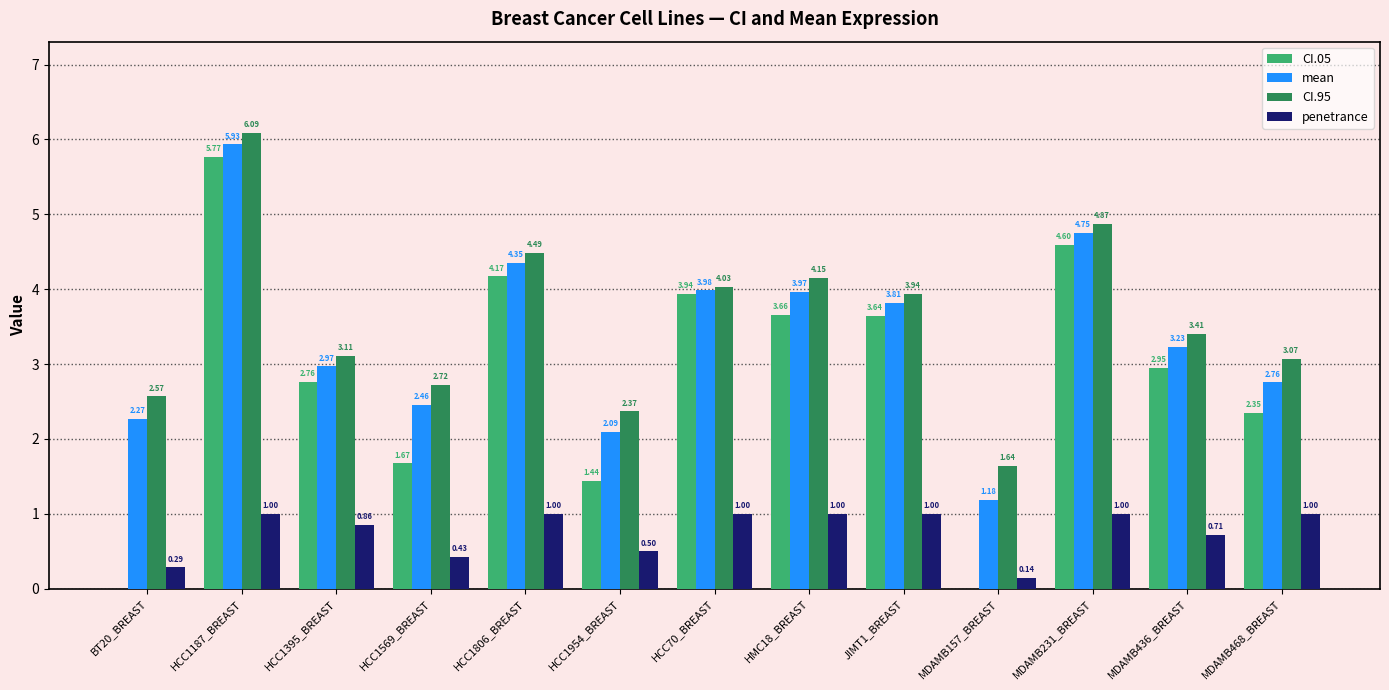

What is the total value across all series at MDAMB231_BREAST?

15.2